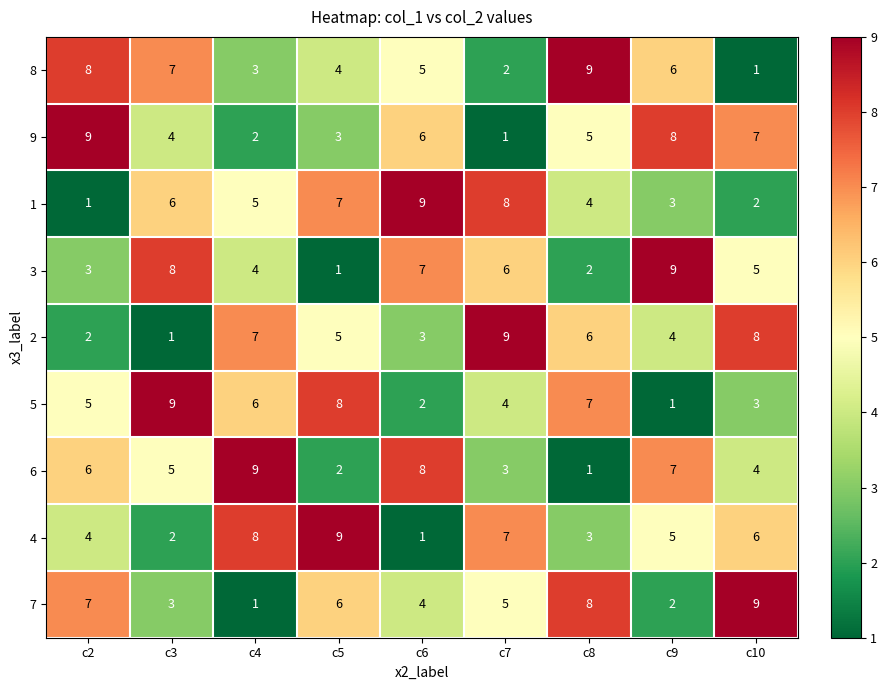

What is the minimum value shown in the chart?

1